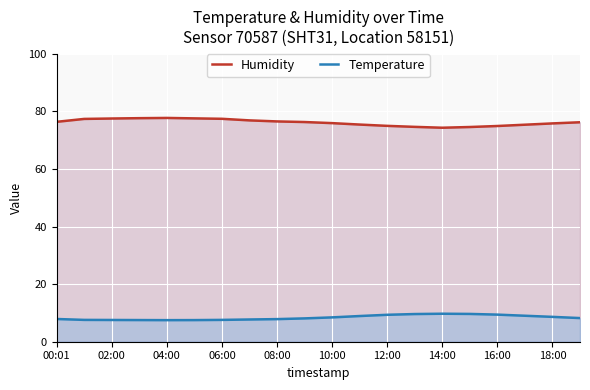

What is the greatest value displayed?

77.7